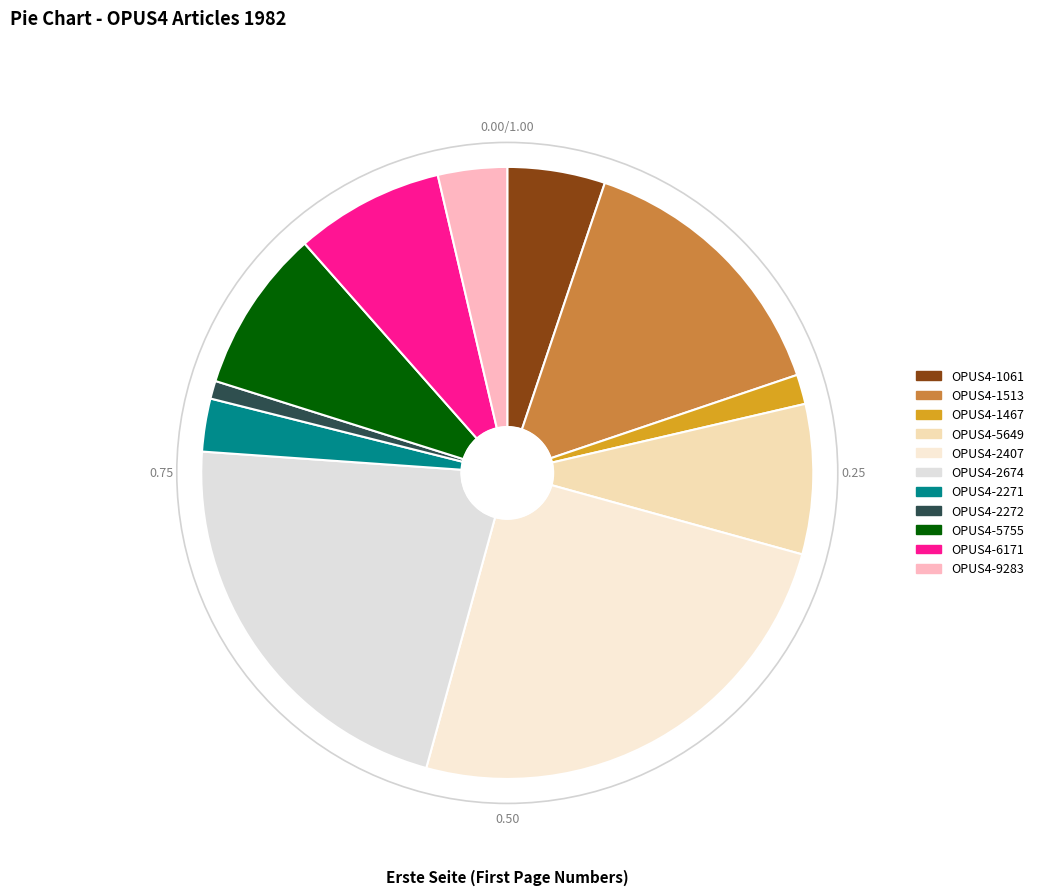

Which slice is the largest?

OPUS4-2407